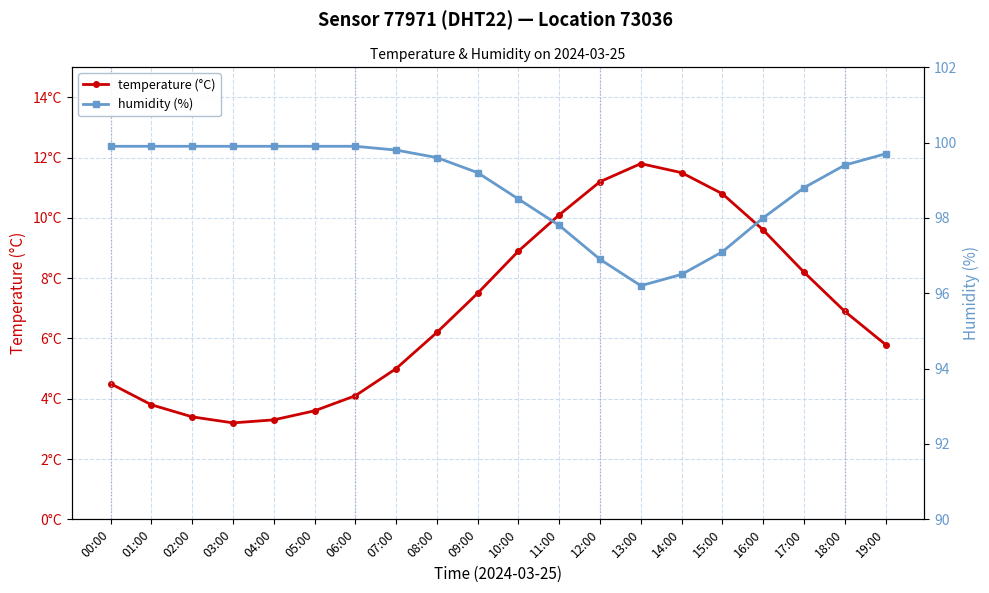

Rank the series by their maximum value, from lowest to highest.

temperature (°C), humidity (%)